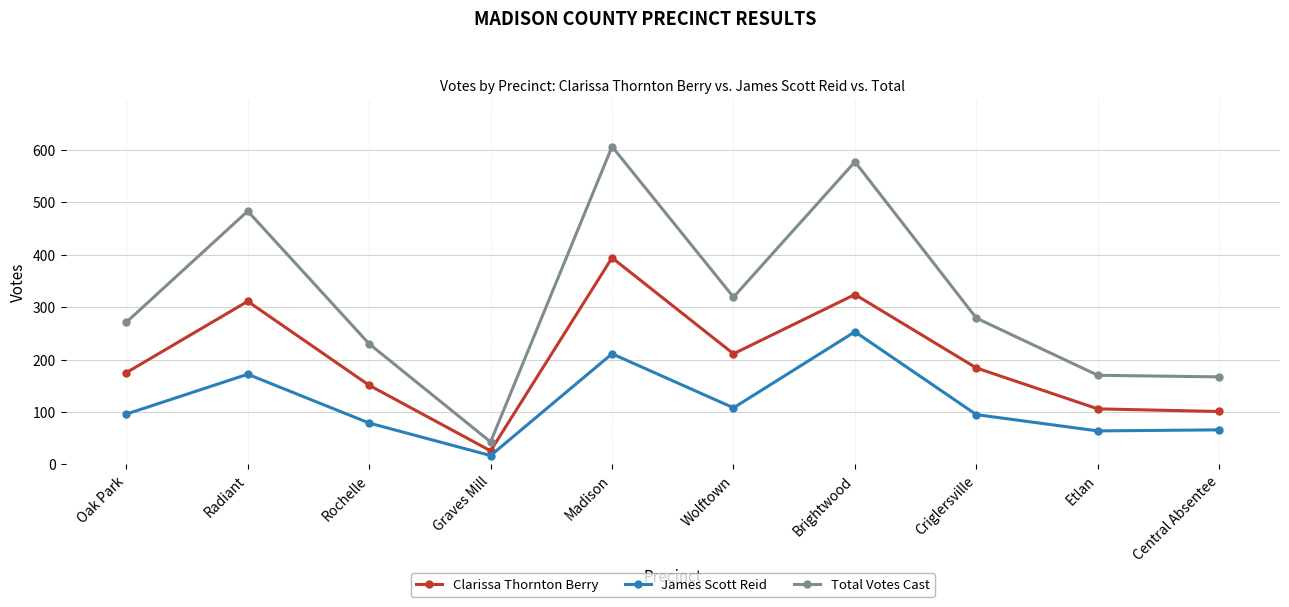

What is the label of the 7th point from the left?

Brightwood